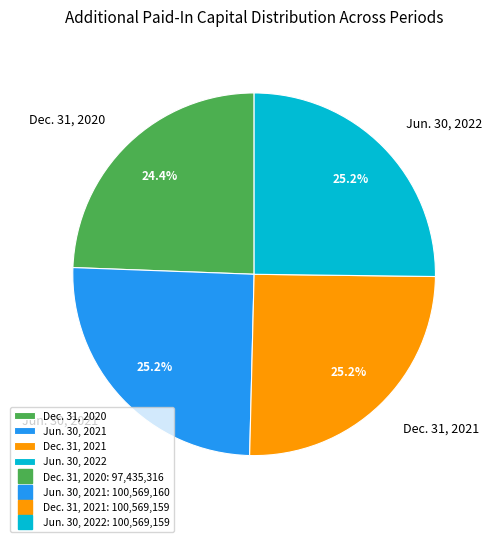

To the nearest percent, what is the average slice percentage?

25%